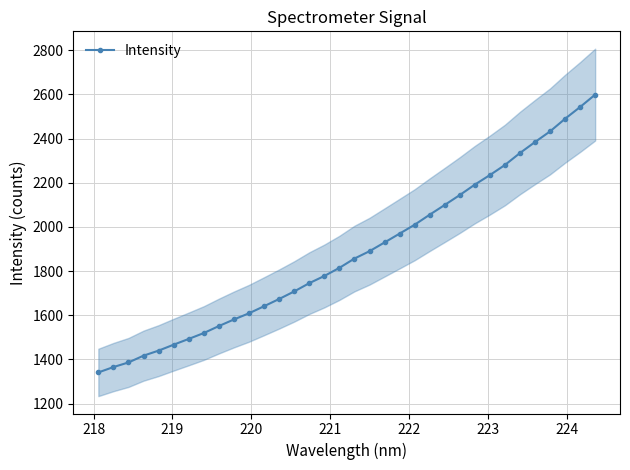

How many lines are shown in the chart?

1